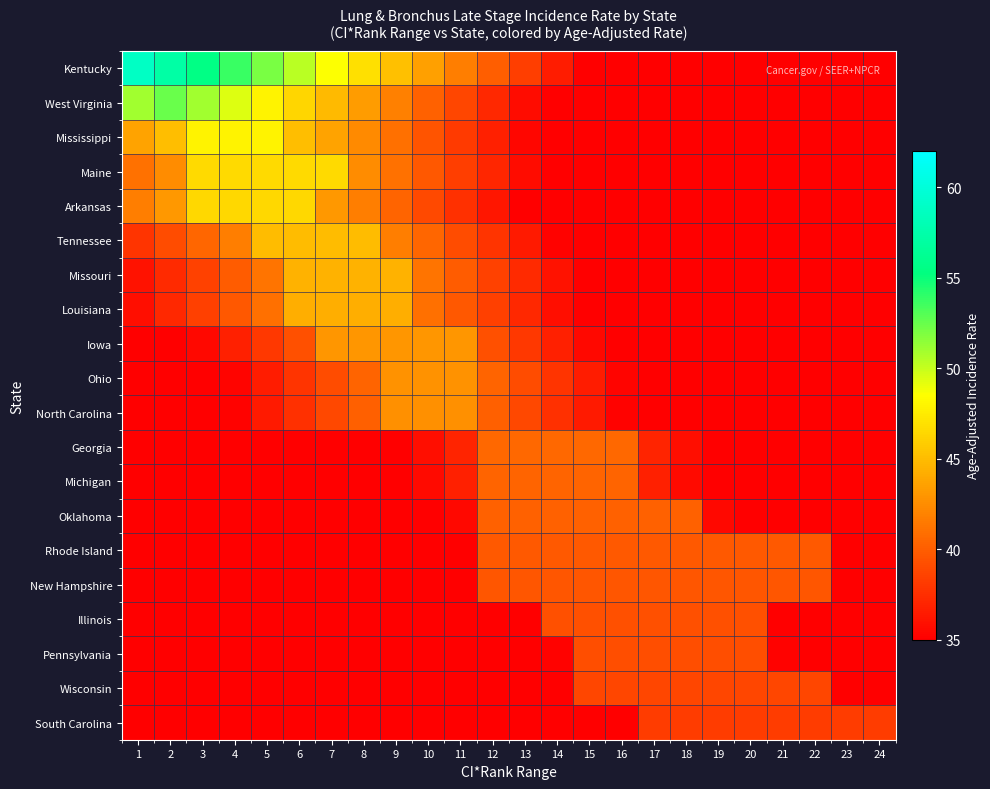

Reading left to right, extract all data points from this chart.

Kentucky: 1=58.9	2=57.2	3=55.5	4=53.7	5=52.0	6=50.3	7=48.6	8=46.9	9=45.2	10=43.4	11=41.7	12=40.0	13=38.3	14=36.6	15=34.8	16=33.1	17=31.4	18=29.7	19=28.0	20=26.3	21=24.5	22=22.8	23=21.1	24=19.4
West Virginia: 1=51.0	2=52.5	3=51.0	4=49.4	5=47.9	6=46.4	7=44.8	8=43.3	9=41.8	10=40.2	11=38.7	12=37.2	13=35.7	14=34.1	15=32.6	16=31.1	17=29.5	18=28.0	19=26.5	20=24.9	21=23.4	22=21.9	23=20.3	24=18.8
Mississippi: 1=43.7	2=45.1	3=47.9	4=47.9	5=47.9	6=45.1	7=43.7	8=42.3	9=40.9	10=39.5	11=38.1	12=36.7	13=35.3	14=33.9	15=32.5	16=31.1	17=29.7	18=28.3	19=26.9	20=25.5	21=24.1	22=22.8	23=21.4	24=20.0
Maine: 1=41.1	2=42.4	3=46.5	4=46.5	5=46.5	6=46.5	7=46.5	8=42.4	9=41.1	10=39.7	11=38.4	12=37.0	13=35.6	14=34.3	15=32.9	16=31.6	17=30.2	18=28.9	19=27.5	20=26.2	21=24.8	22=23.4	23=22.1	24=20.7
Arkansas: 1=41.7	2=43.0	3=46.4	4=46.4	5=46.4	6=46.4	7=43.0	8=41.7	9=40.3	10=39.0	11=37.6	12=36.2	13=34.9	14=33.5	15=32.2	16=30.8	17=29.5	18=28.1	19=26.8	20=25.4	21=24.1	22=22.7	23=21.4	24=20.0
Tennessee: 1=37.8	2=39.1	3=40.4	4=41.7	5=45.0	6=45.0	7=45.0	8=45.0	9=41.7	10=40.4	11=39.1	12=37.8	13=36.5	14=35.2	15=33.8	16=32.5	17=31.2	18=29.9	19=28.6	20=27.3	21=26.0	22=24.7	23=23.3	24=22.0
Missouri: 1=36.0	2=37.3	3=38.6	4=39.9	5=41.2	6=44.4	7=44.4	8=44.4	9=44.4	10=41.2	11=39.9	12=38.6	13=37.3	14=36.0	15=34.7	16=33.4	17=32.1	18=30.8	19=29.5	20=28.2	21=26.9	22=25.6	23=24.3	24=23.0
Louisiana: 1=35.8	2=37.1	3=38.4	4=39.7	5=41.0	6=44.2	7=44.2	8=44.2	9=44.2	10=41.0	11=39.7	12=38.4	13=37.1	14=35.8	15=34.5	16=33.2	17=32.0	18=30.7	19=29.4	20=28.1	21=26.8	22=25.5	23=24.2	24=22.9
Iowa: 1=33.0	2=34.2	3=35.5	4=36.7	5=38.0	6=39.2	7=43.0	8=43.0	9=43.0	10=43.0	11=43.0	12=39.2	13=38.0	14=36.7	15=35.5	16=34.2	17=33.0	18=31.7	19=30.5	20=29.2	21=27.9	22=26.7	23=25.4	24=24.2
Ohio: 1=31.6	2=32.8	3=34.1	4=35.3	5=36.6	6=37.8	7=39.1	8=40.3	9=42.8	10=42.8	11=42.8	12=40.3	13=39.1	14=37.8	15=36.6	16=35.3	17=34.1	18=32.8	19=31.6	20=30.3	21=29.1	22=27.8	23=26.6	24=25.3
North Carolina: 1=31.4	2=32.7	3=33.9	4=35.1	5=36.4	6=37.6	7=38.9	8=40.1	9=42.6	10=42.6	11=42.6	12=40.1	13=38.9	14=37.6	15=36.4	16=35.1	17=33.9	18=32.7	19=31.4	20=30.2	21=28.9	22=27.7	23=26.4	24=25.2
Georgia: 1=25.1	2=26.3	3=27.5	4=28.7	5=29.9	6=31.0	7=32.2	8=33.4	9=34.6	10=35.8	11=37.0	12=40.5	13=40.5	14=40.5	15=40.5	16=40.5	17=37.0	18=35.8	19=34.6	20=33.4	21=32.2	22=31.0	23=29.9	24=28.7
Michigan: 1=25.0	2=26.2	3=27.4	4=28.5	5=29.7	6=30.9	7=32.1	8=33.2	9=34.4	10=35.6	11=36.8	12=40.3	13=40.3	14=40.3	15=40.3	16=40.3	17=36.8	18=35.6	19=34.4	20=33.2	21=32.1	22=30.9	23=29.7	24=28.5
Oklahoma: 1=23.8	2=25.0	3=26.1	4=27.3	5=28.5	6=29.6	7=30.8	8=32.0	9=33.2	10=34.3	11=35.5	12=40.2	13=40.2	14=40.2	15=40.2	16=40.2	17=40.2	18=40.2	19=35.5	20=34.3	21=33.2	22=32.0	23=30.8	24=29.6
Rhode Island: 1=21.2	2=22.4	3=23.5	4=24.7	5=25.9	6=27.0	7=28.2	8=29.4	9=30.5	10=31.7	11=32.8	12=39.8	13=39.8	14=39.8	15=39.8	16=39.8	17=39.8	18=39.8	19=39.8	20=39.8	21=39.8	22=39.8	23=32.8	24=31.7
New Hampshire: 1=21.1	2=22.3	3=23.4	4=24.6	5=25.7	6=26.9	7=28.0	8=29.2	9=30.4	10=31.5	11=32.7	12=39.6	13=39.6	14=39.6	15=39.6	16=39.6	17=39.6	18=39.6	19=39.6	20=39.6	21=39.6	22=39.6	23=32.7	24=31.5
Illinois: 1=21.0	2=22.1	3=23.3	4=24.4	5=25.5	6=26.7	7=27.8	8=29.0	9=30.1	10=31.3	11=32.4	12=33.6	13=34.7	14=39.3	15=39.3	16=39.3	17=39.3	18=39.3	19=39.3	20=39.3	21=34.7	22=33.6	23=32.4	24=31.3
Pennsylvania: 1=20.3	2=21.5	3=22.6	4=23.8	5=24.9	6=26.1	7=27.2	8=28.3	9=29.5	10=30.6	11=31.8	12=32.9	13=34.1	14=35.2	15=39.2	16=39.2	17=39.2	18=39.2	19=39.2	20=39.2	21=35.2	22=34.1	23=32.9	24=31.8
Wisconsin: 1=18.9	2=20.1	3=21.2	4=22.3	5=23.5	6=24.6	7=25.7	8=26.8	9=28.0	10=29.1	11=30.2	12=31.4	13=32.5	14=33.6	15=38.7	16=38.7	17=38.7	18=38.7	19=38.7	20=38.7	21=38.7	22=38.7	23=33.6	24=32.5
South Carolina: 1=16.5	2=17.6	3=18.7	4=19.8	5=20.9	6=22.0	7=23.2	8=24.3	9=25.4	10=26.5	11=27.6	12=28.7	13=29.8	14=31.0	15=32.1	16=33.2	17=38.2	18=38.2	19=38.2	20=38.2	21=38.2	22=38.2	23=38.2	24=38.2